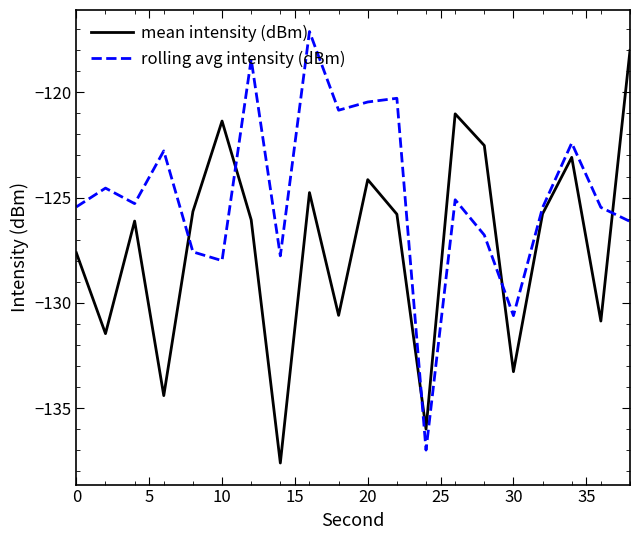

True or false: rolling avg intensity (dBm) and mean intensity (dBm) cross at least once.

True